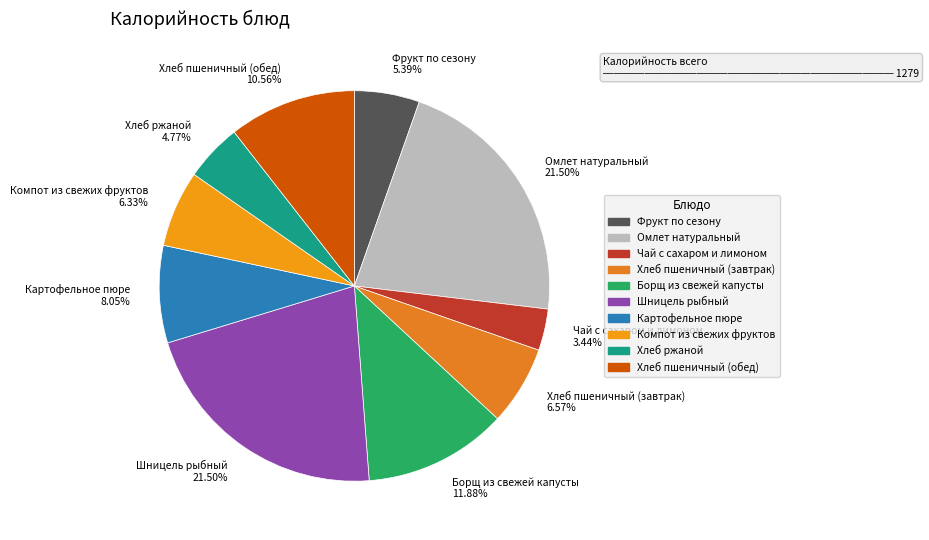

To the nearest percent, what portion does Компот из свежих фруктов represent?

6%